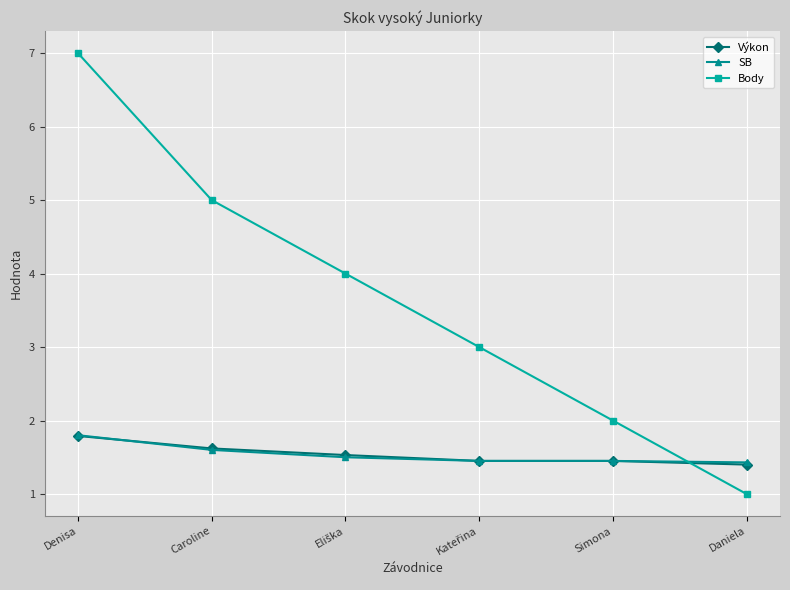

Does the chart have visible grid lines?

Yes